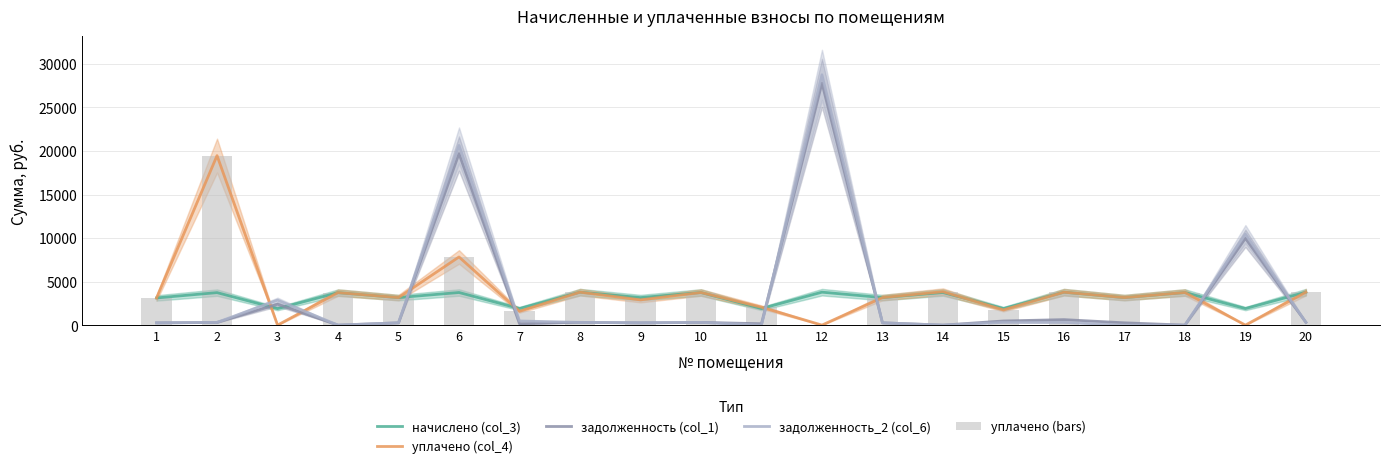

How many data points in задолженность (col_1) are less than 311?

10